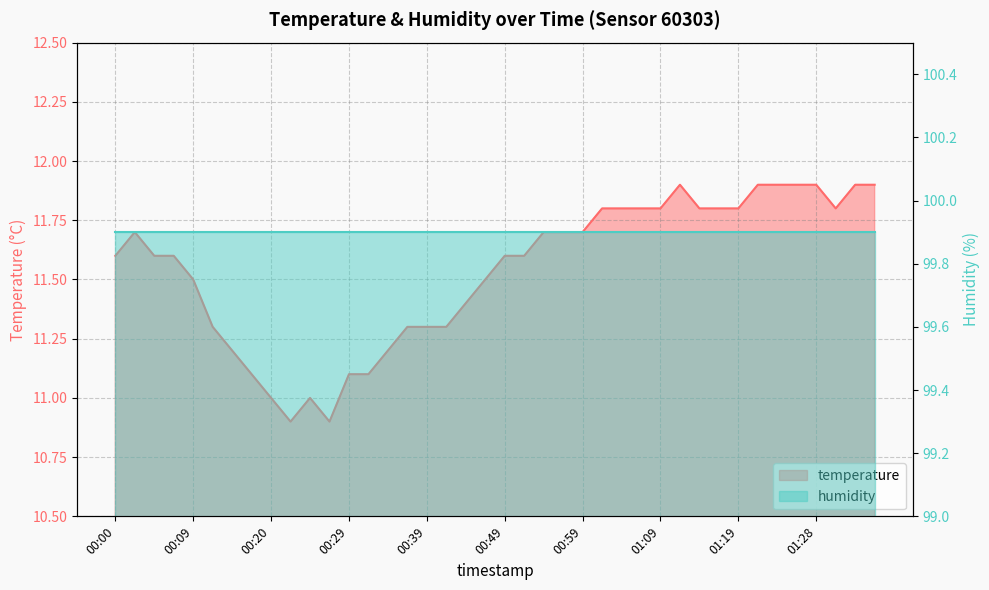

Which category has the lowest value across all series?

00:22